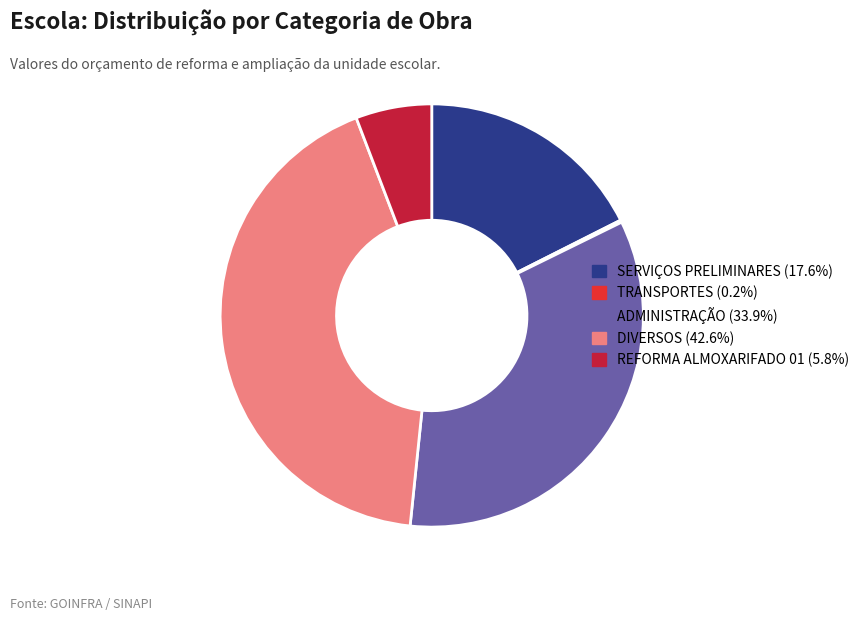

Is there any slice that represents more than half of the pie?

No